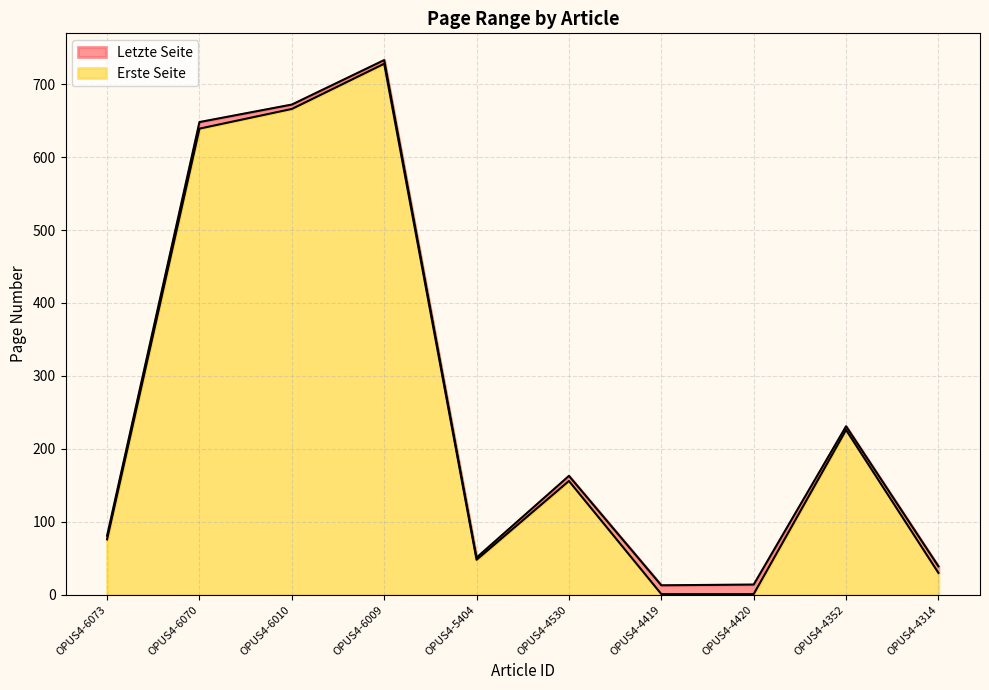

The Letzte Seite series shows 13 at OPUS4-4419. True or false?

True